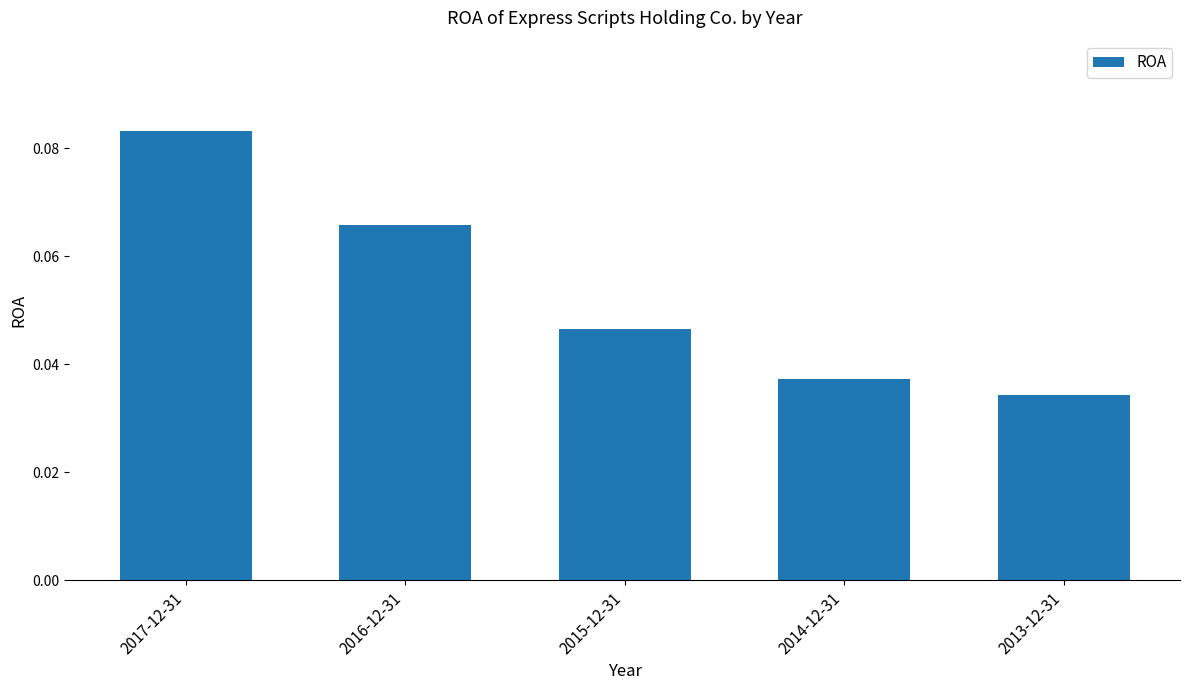

List the labels in order of value, smallest first.

2013-12-31, 2014-12-31, 2015-12-31, 2016-12-31, 2017-12-31